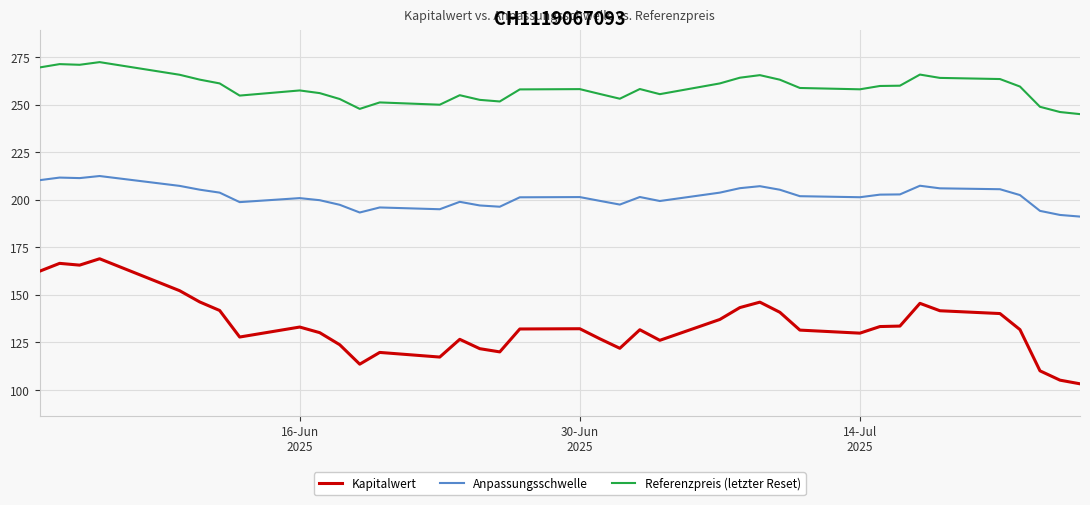

True or false: Anpassungsschwelle and Kapitalwert intersect in this chart.

False